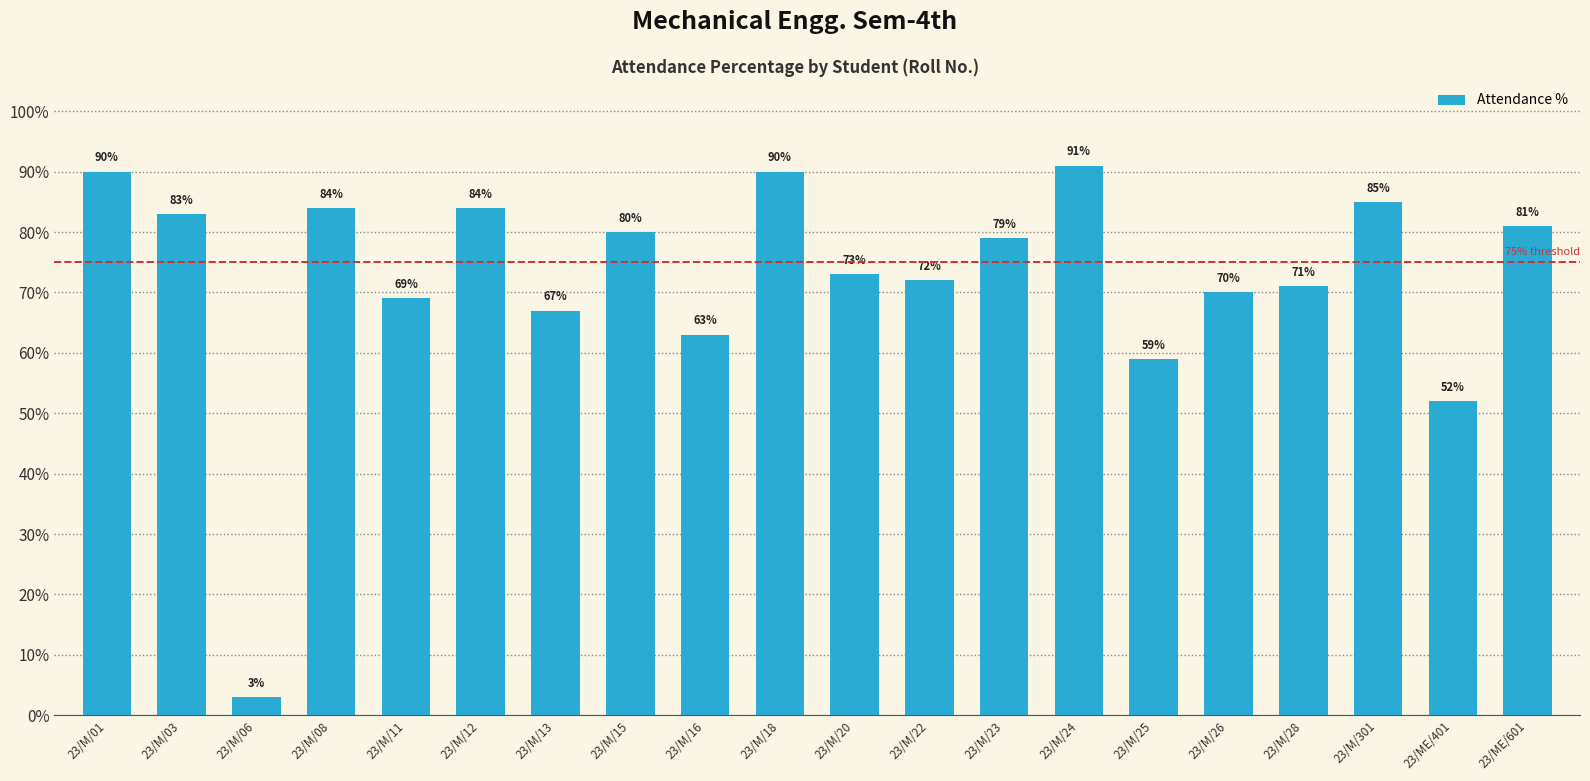

Reading left to right, list all the values displayed in this chart.

90	83	3	84	69	84	67	80	63	90	73	72	79	91	59	70	71	85	52	81